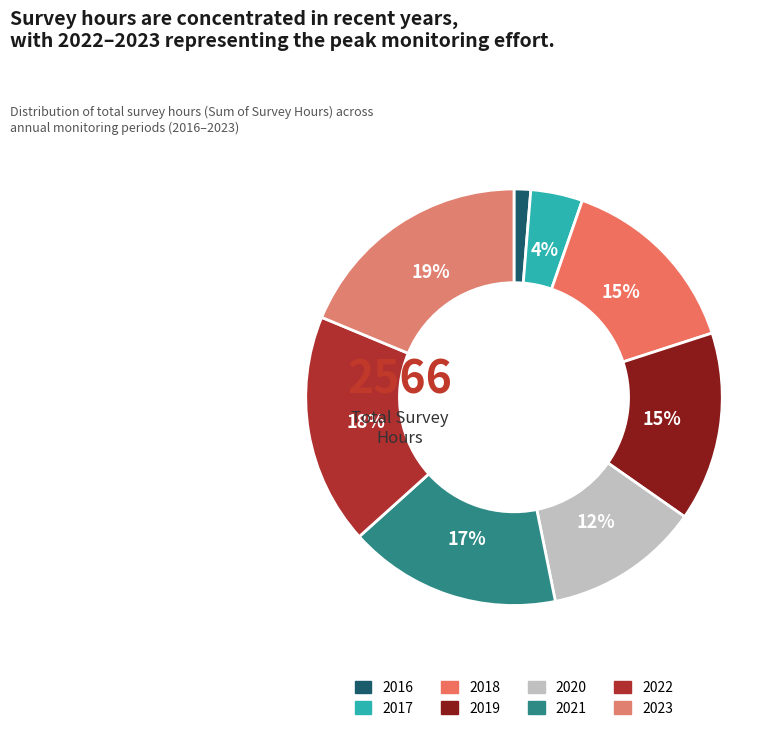

What portion of the pie excludes 2023?

81.3%